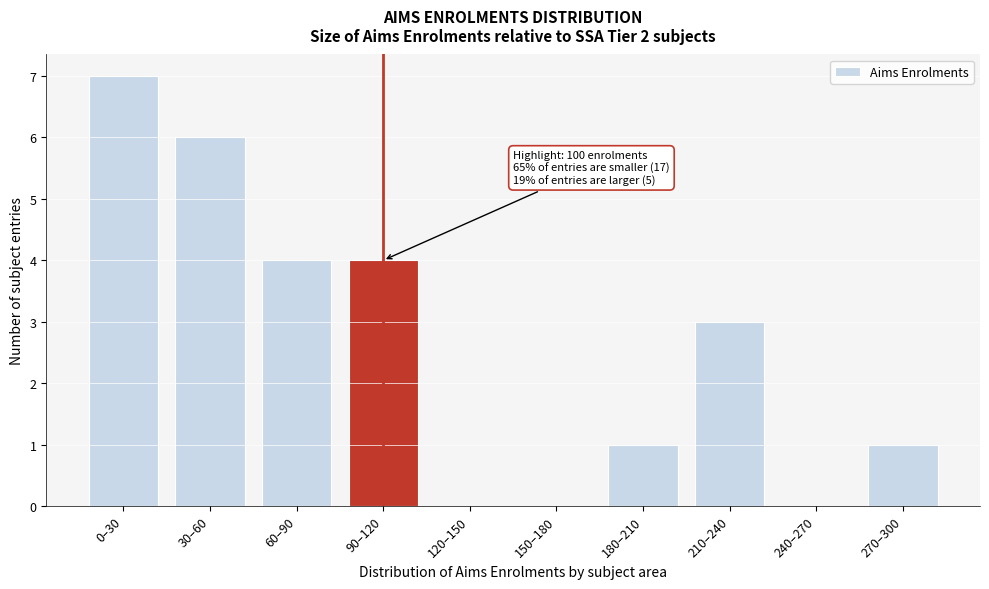

Reading left to right, extract all data points from this chart.

0–30=7	30–60=6	60–90=4	90–120=4	120–150=0	150–180=0	180–210=1	210–240=3	240–270=0	270–300=1